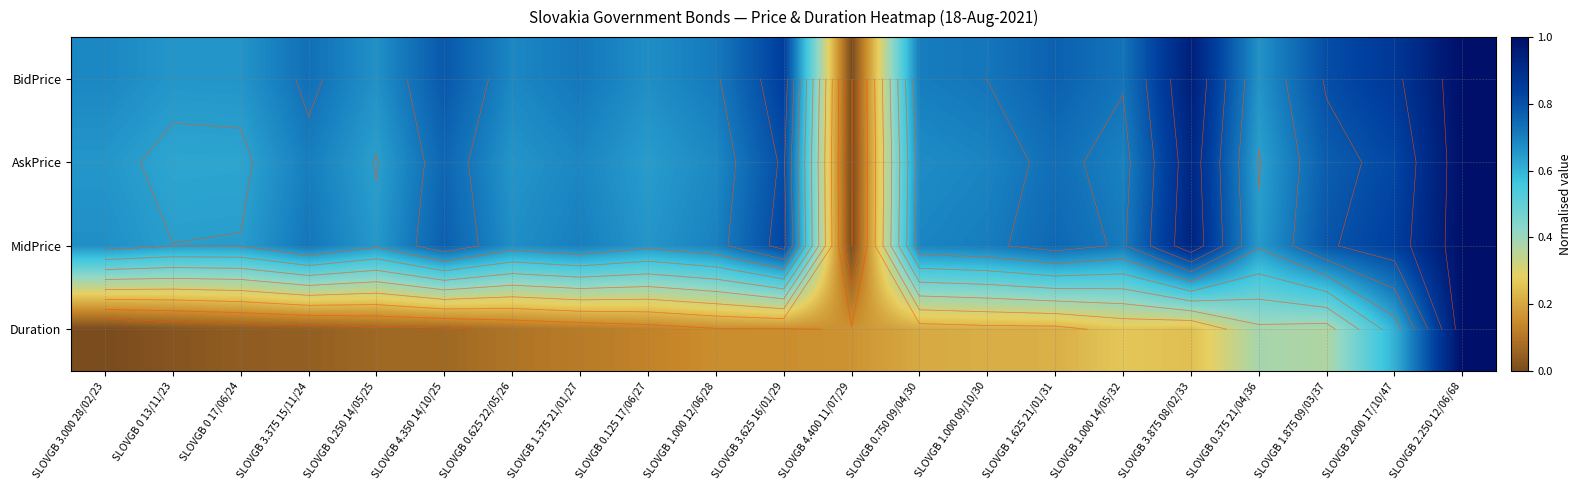

What is the approximate value of Duration at SLOVGB 0.125 17/06/27?

0.1